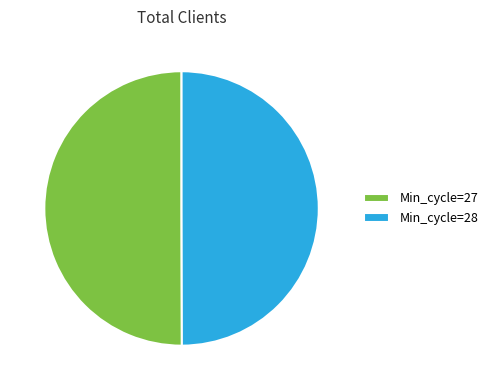

True or false: Min_cycle=27 accounts for 50% of the total.

True